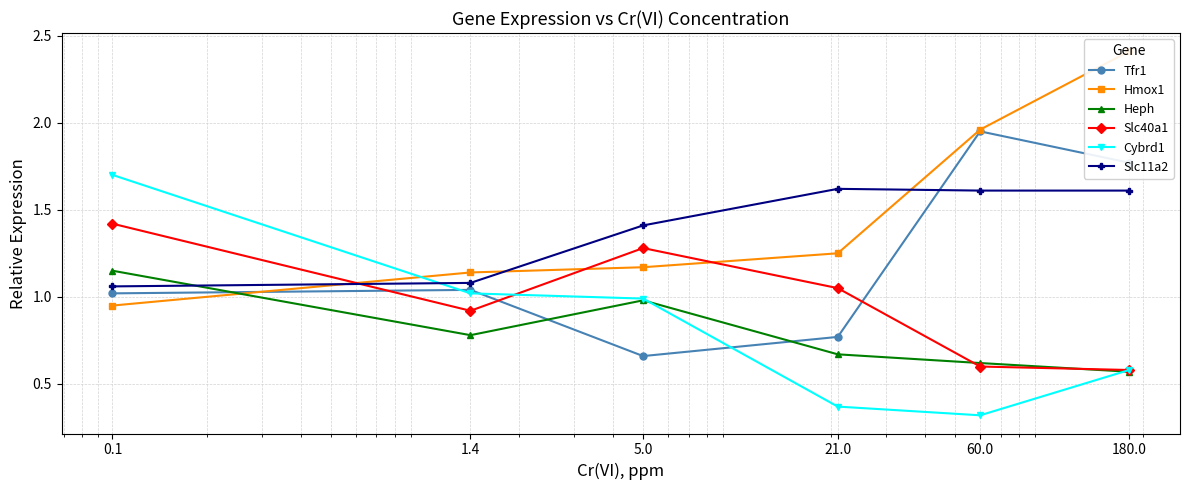

True or false: Slc11a2 has a value of 1.6 at 180.0.

True